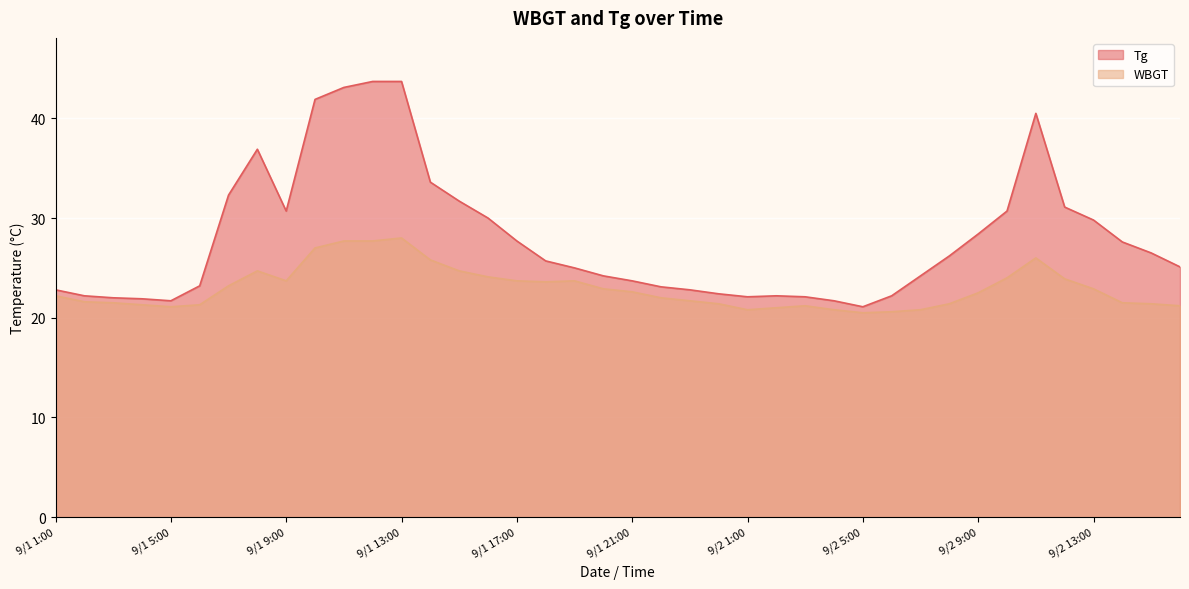

What is the label of the 14th point from the left?

9/1 14:00